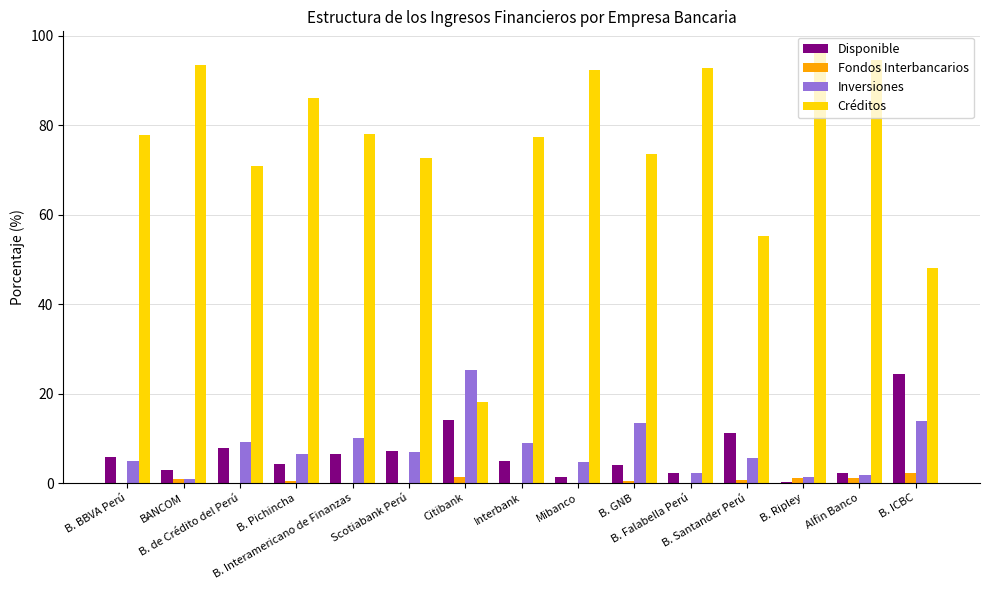

What is the sum of the Disponible values at Scotiabank Perú and B. Interamericano de Finanzas?

13.7